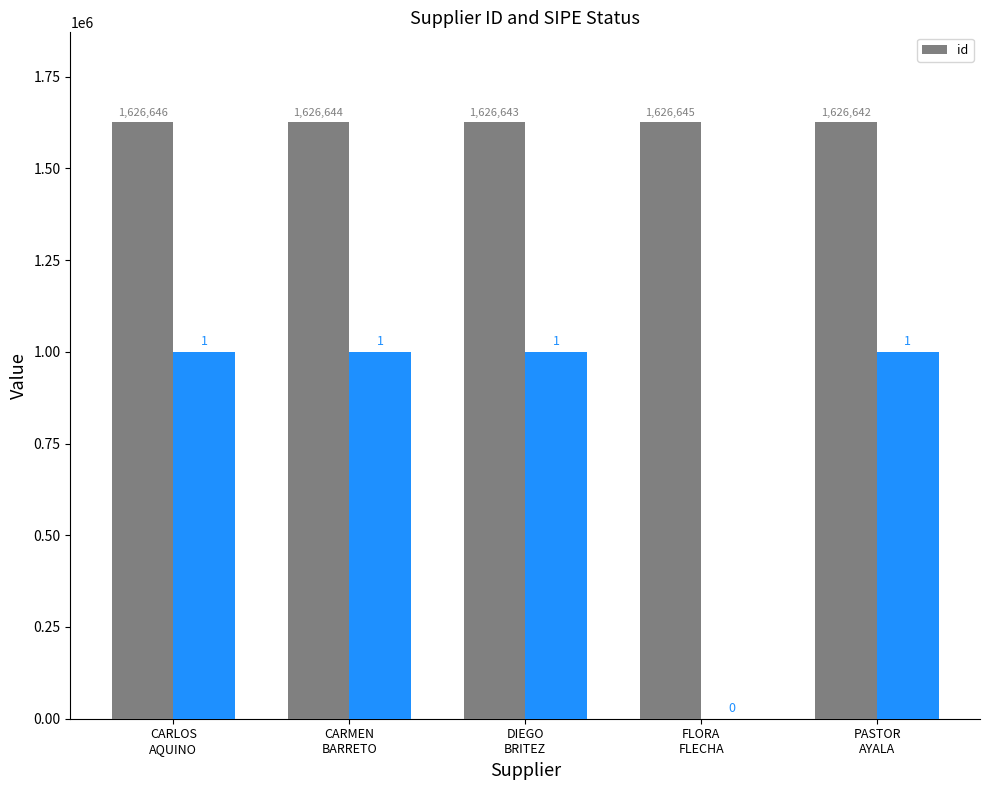

Reading right to left, transcribe all the data shown in this chart.

PASTOR
AYALA=1626642	FLORA
FLECHA=1626645	DIEGO
BRITEZ=1626643	CARMEN
BARRETO=1626644	CARLOS
AQUINO=1626646